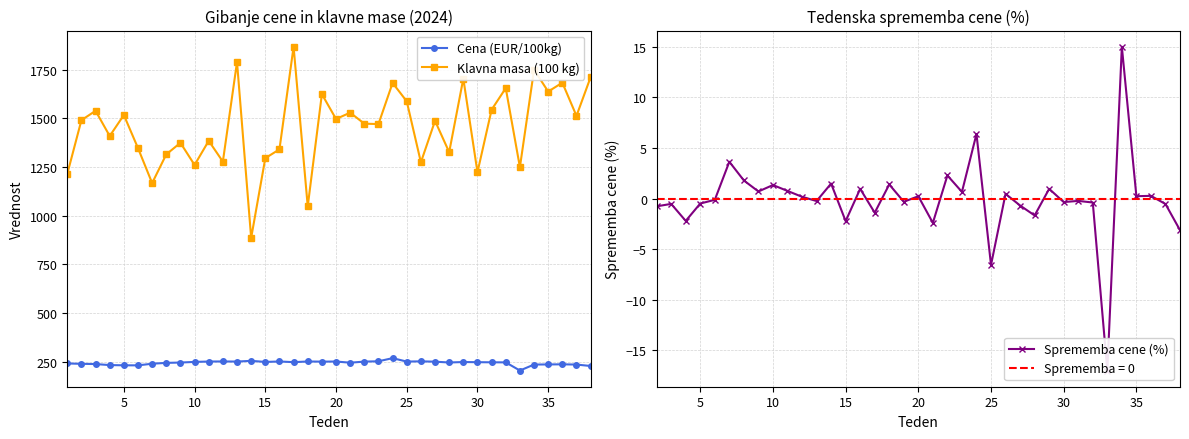

Which series has the largest total across all categories?

Klavna masa (100 kg)